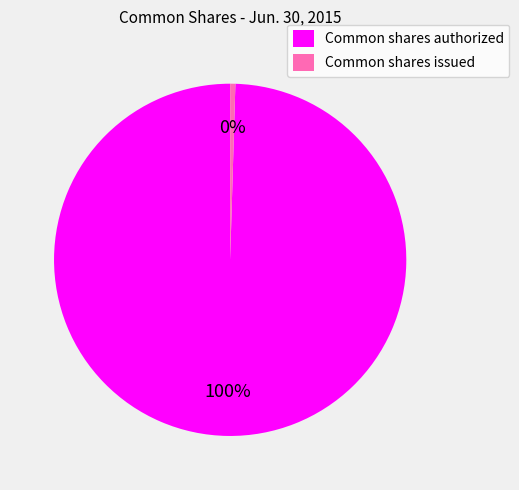

Is it true that Common shares authorized is 88% of the pie?

False